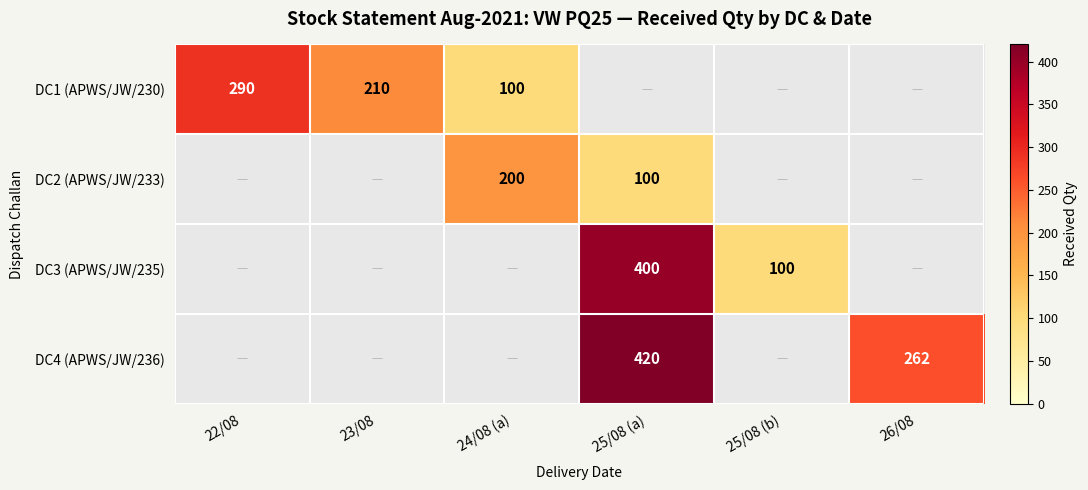

Is it true that DC2 (APWS/JW/233) equals 200 at 24/08 (a)?

True